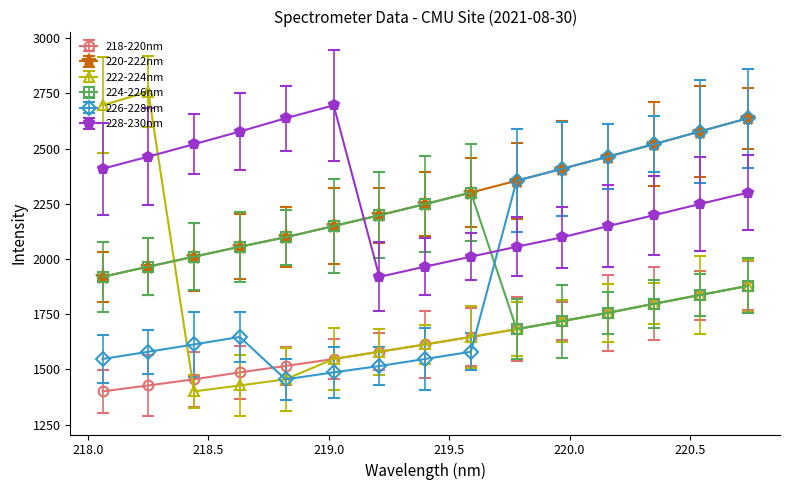

Which series has the largest total across all categories?

228-230nm